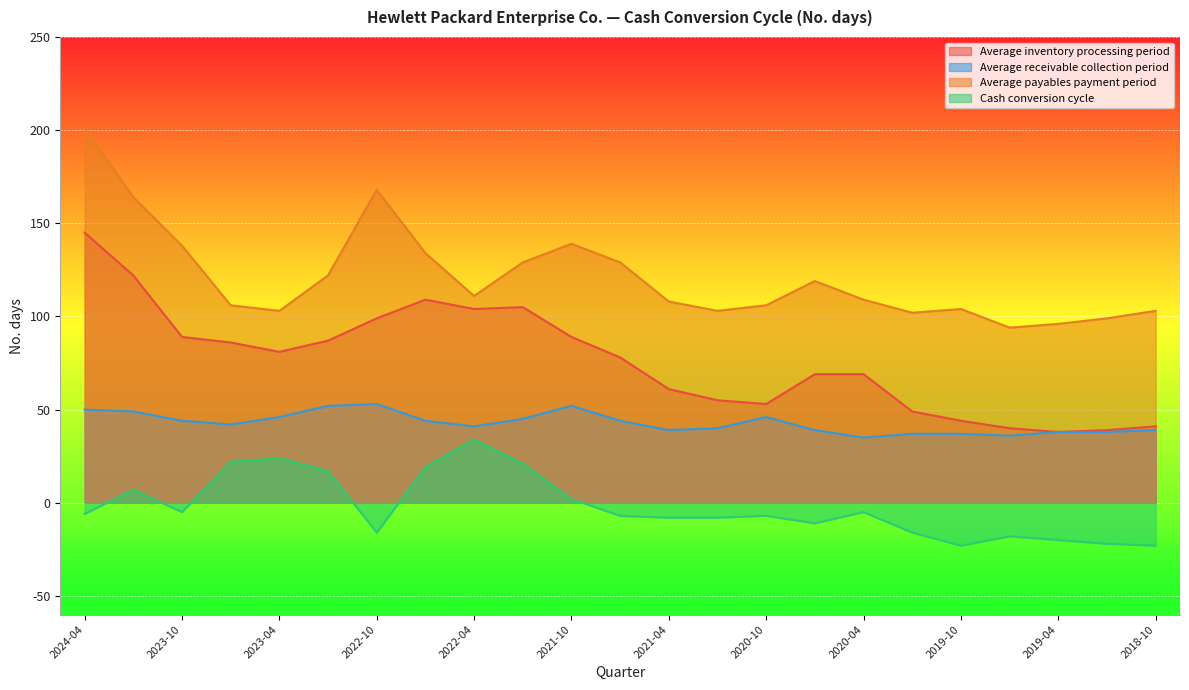

Is the value of Average inventory processing period at 2022-04 greater than the value of Cash conversion cycle at 2020-04?

Yes